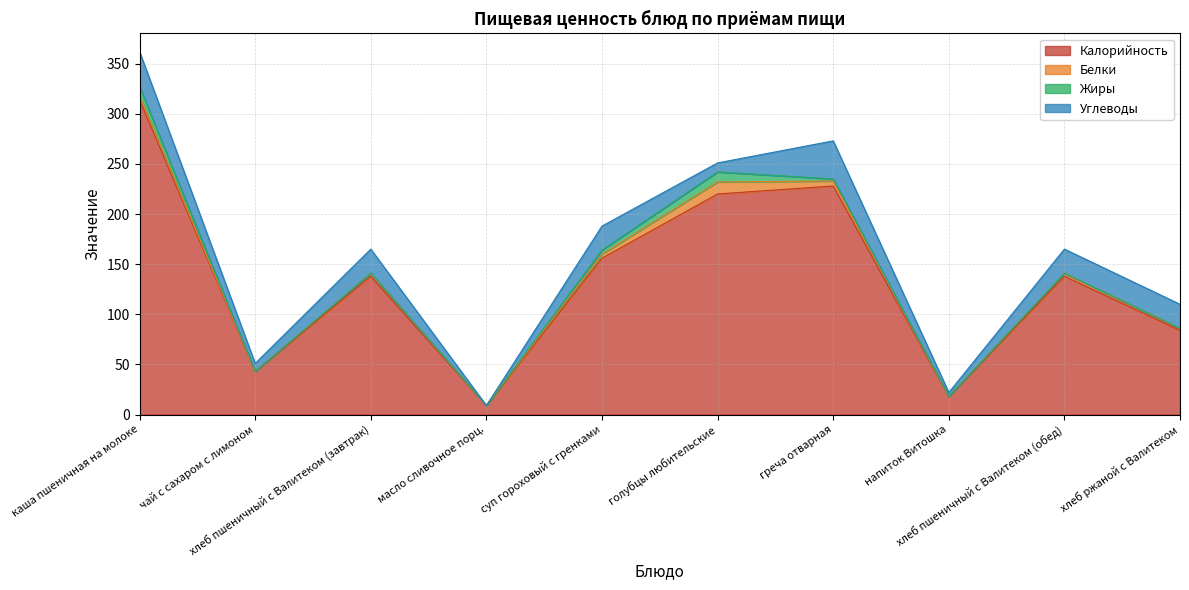

Where do Жиры and Углеводы first cross each other?

суп гороховый с гренками and голубцы любительские